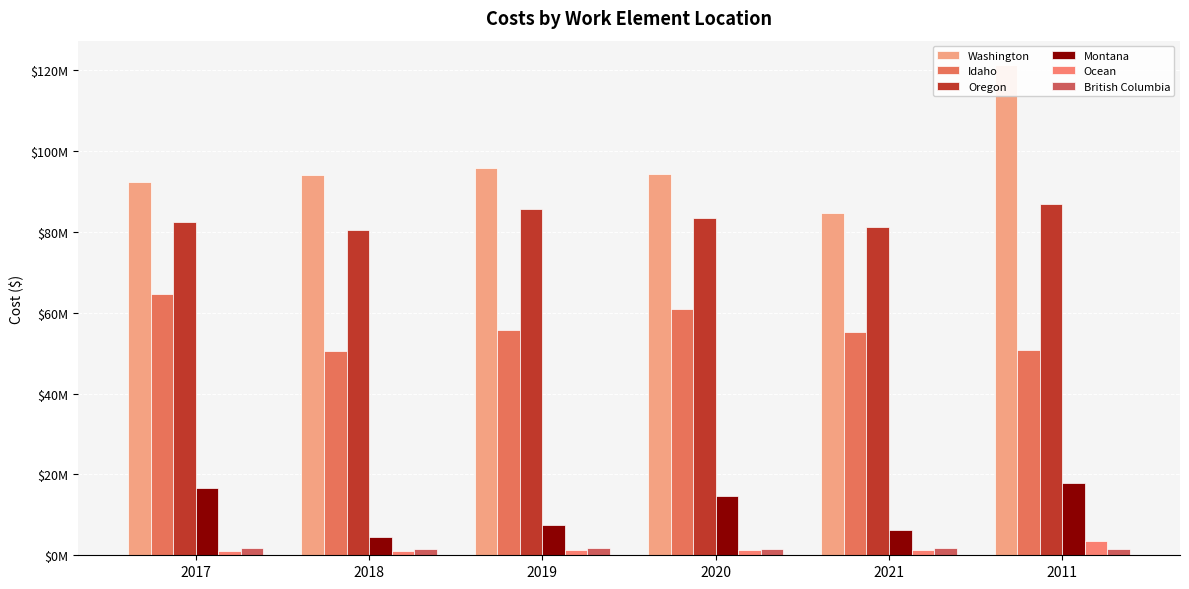

Which series has the largest total across all categories?

Washington